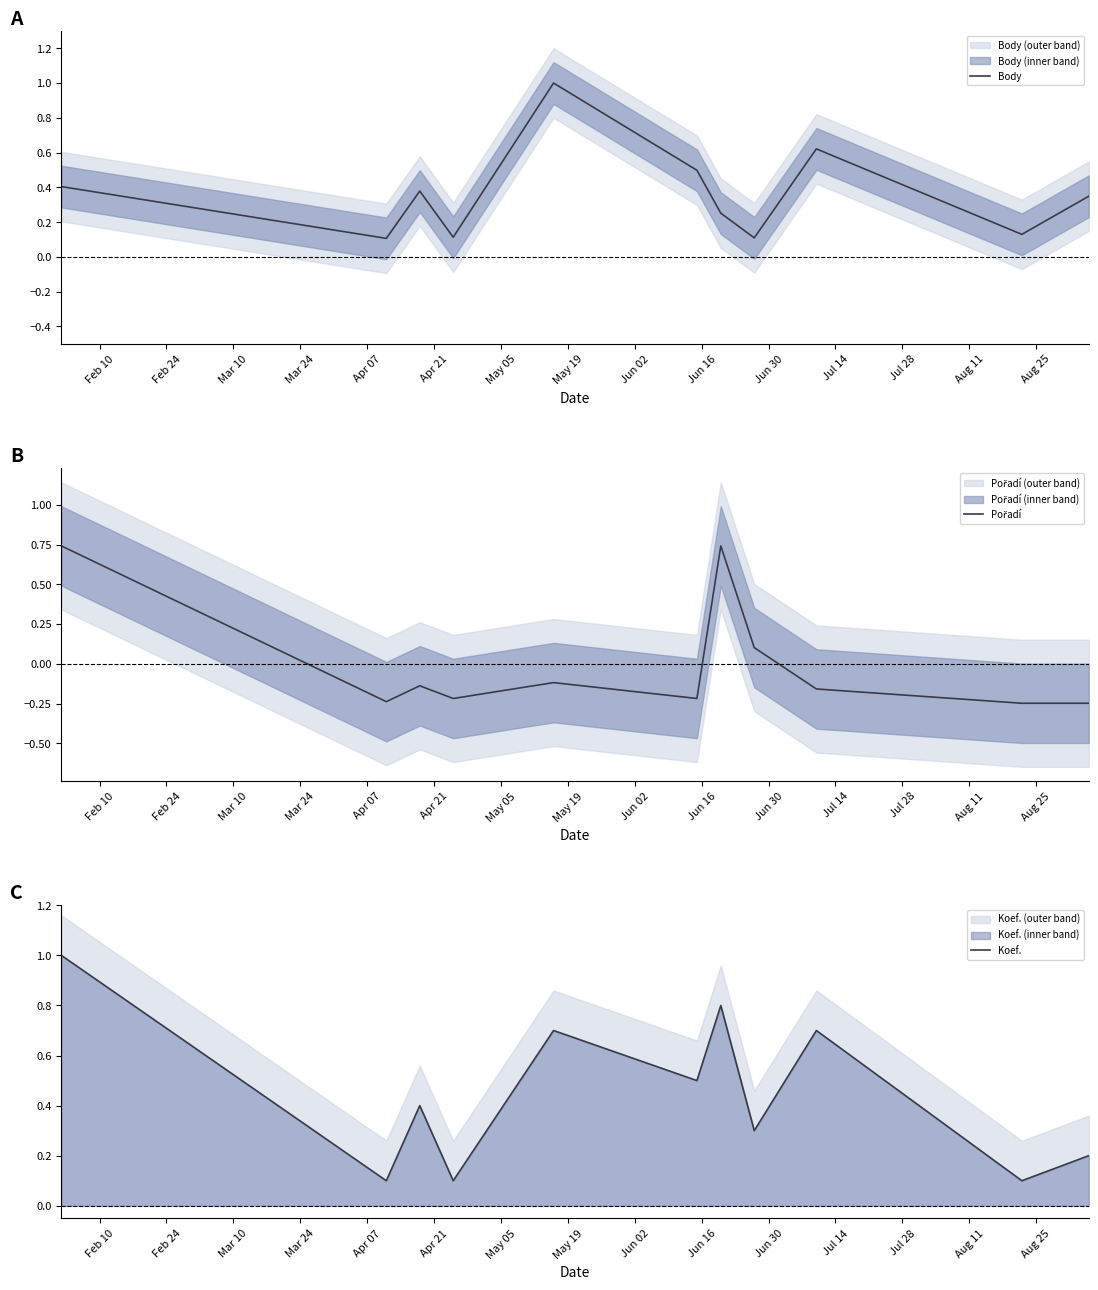

What is the highest value of the Koef. series?

1.0